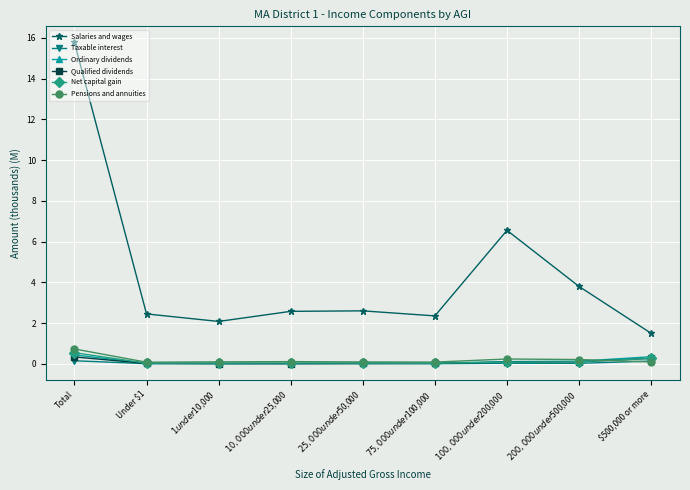

Is the value of Ordinary dividends at $500,000 or more greater than the value of Net capital gain at $10,000 under $25,000?

Yes